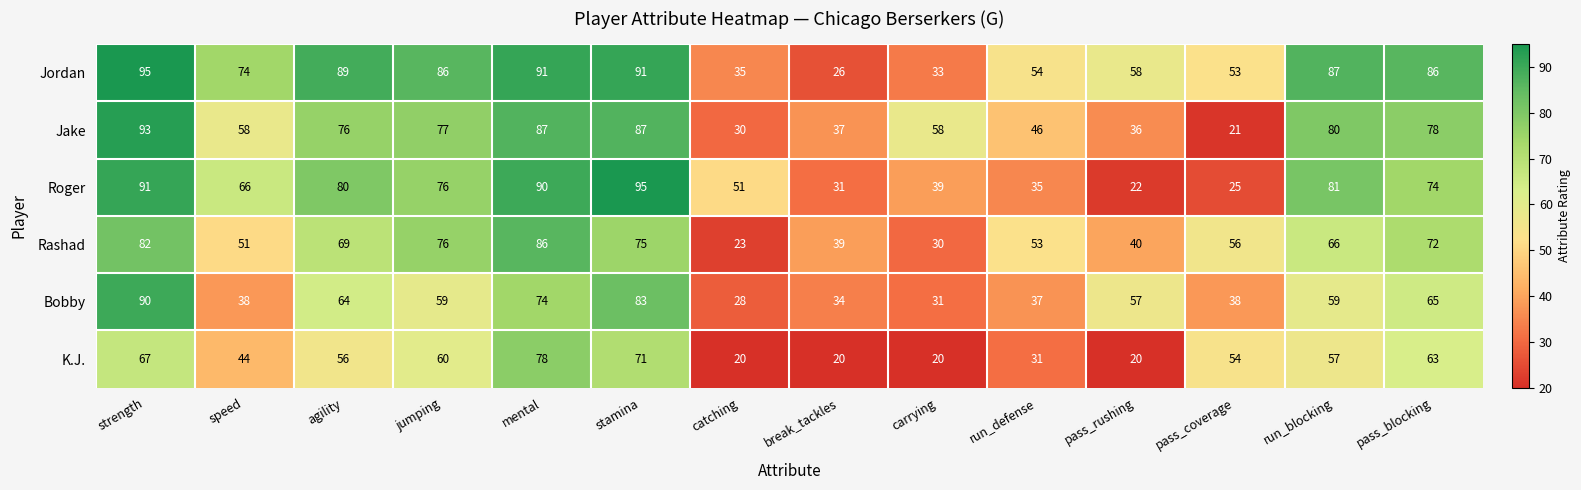

Is it true that Jake equals 93 at strength?

True